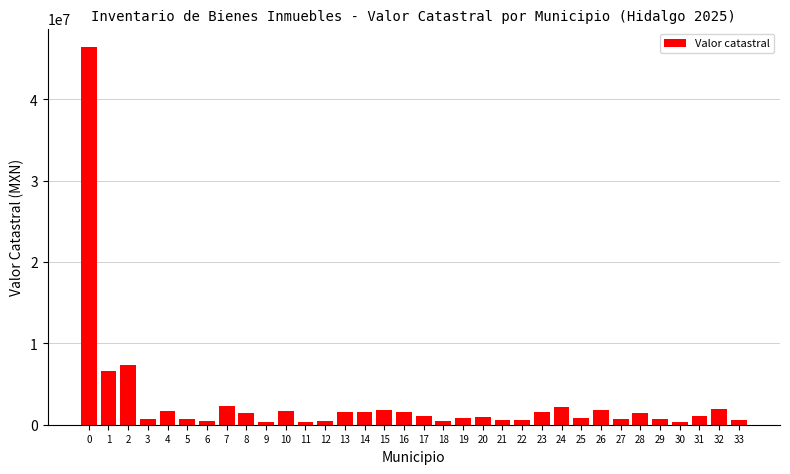

The value at 1 is 11582514.1. True or false?

False